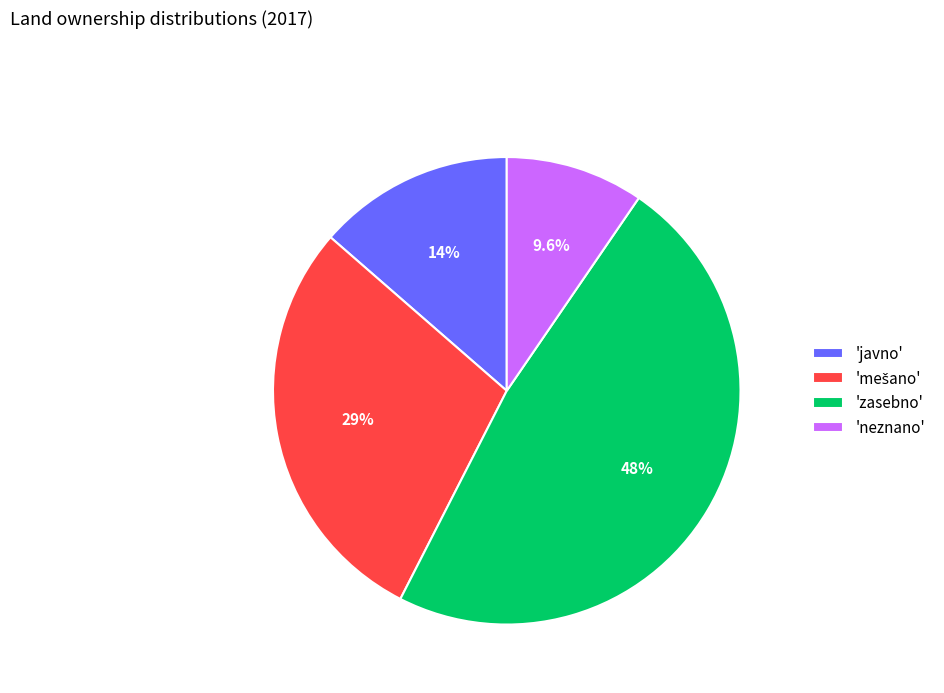

Count the number of slices in the pie.

4